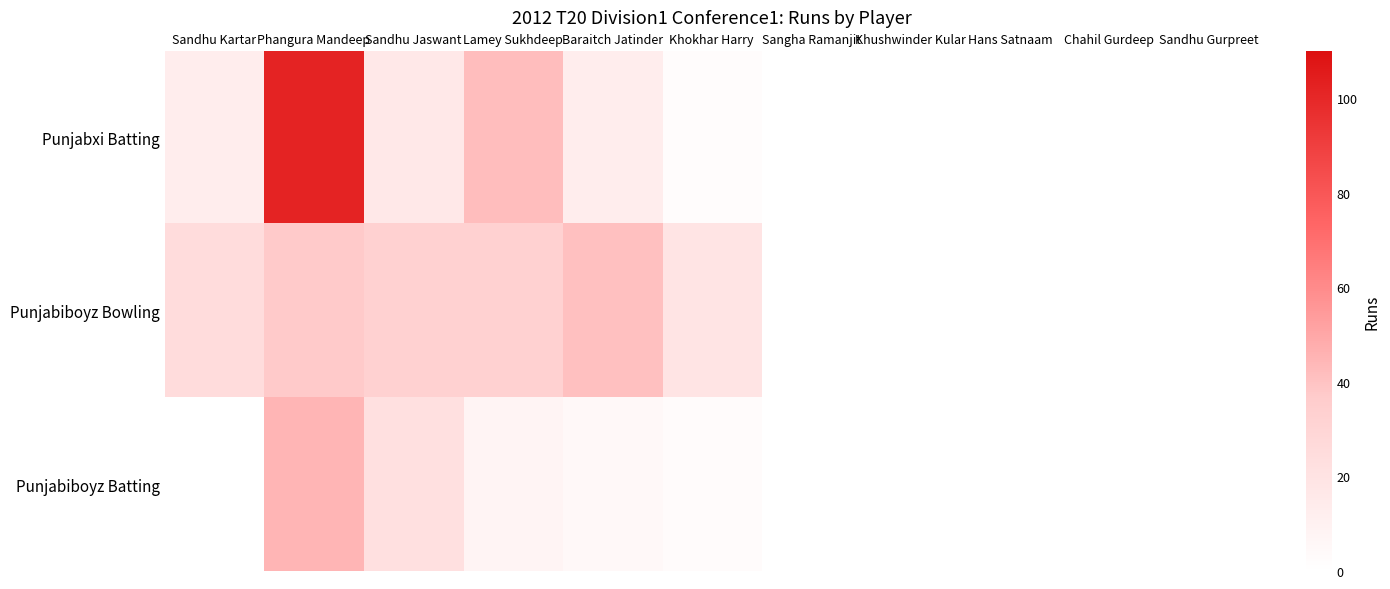

Which label corresponds to the largest value in the chart?

Phangura Mandeep